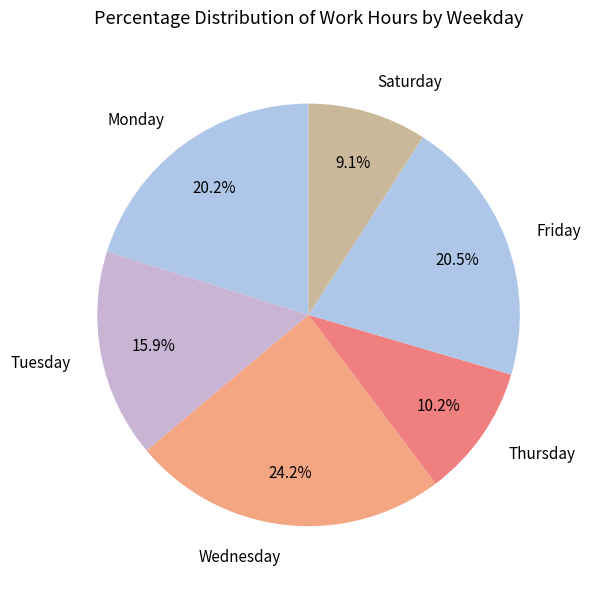

Which has a higher value, Tuesday or Wednesday?

Wednesday